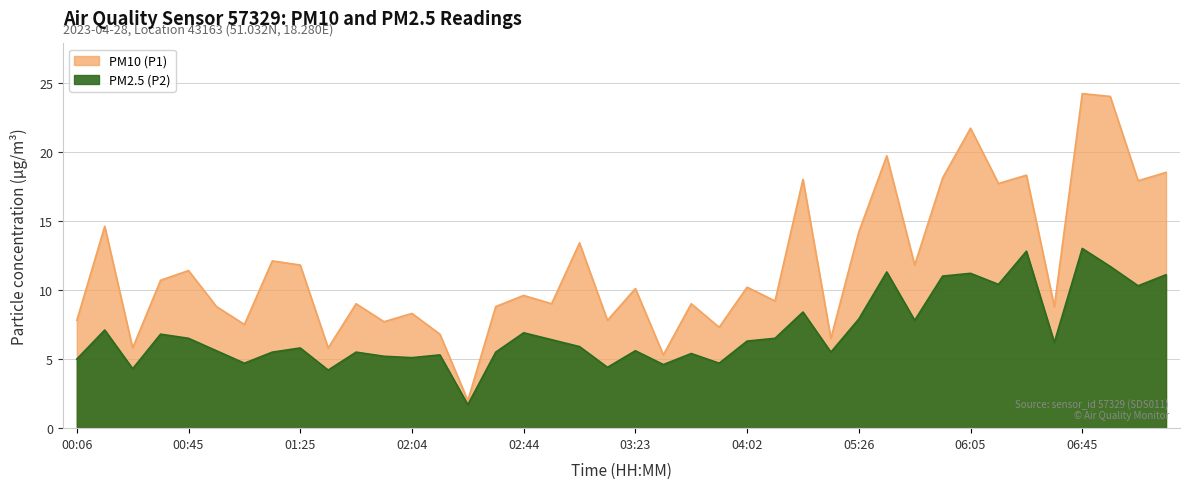

What is the difference between the highest and lowest values at 00:45?

4.9